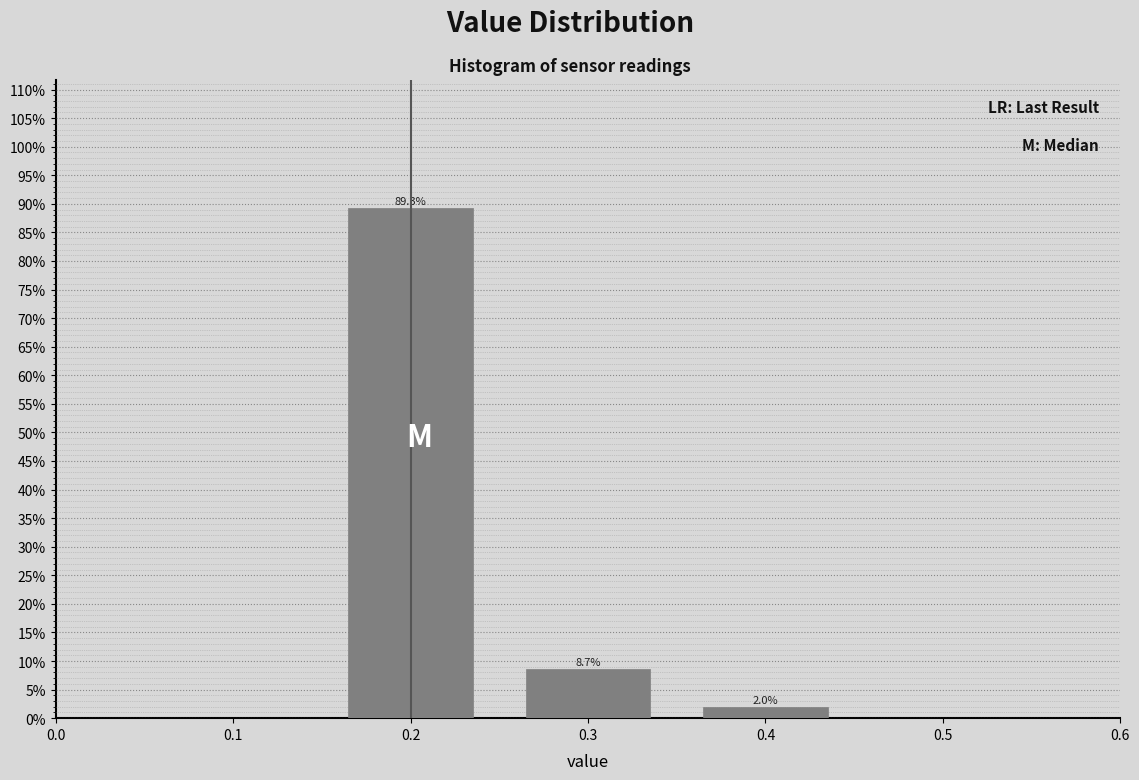

Which range on the x-axis has the tallest bar?

0.15 to 0.25